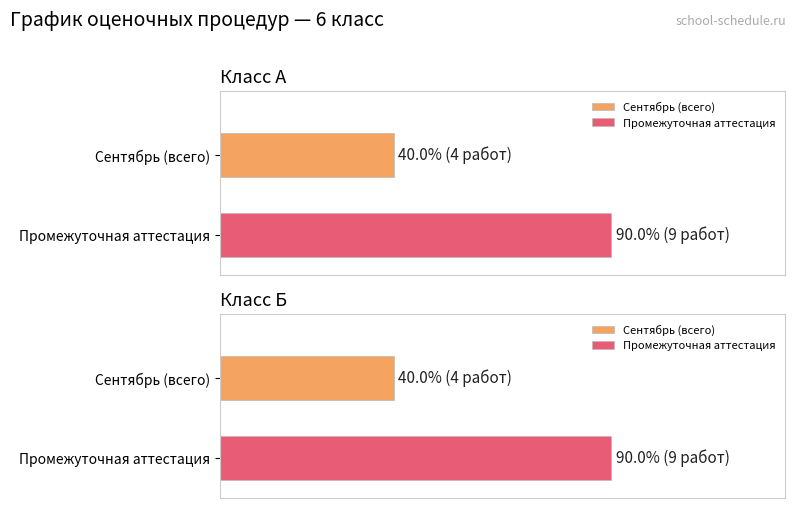

The value of Январь at Класс А (2) is 1. True or false?

False